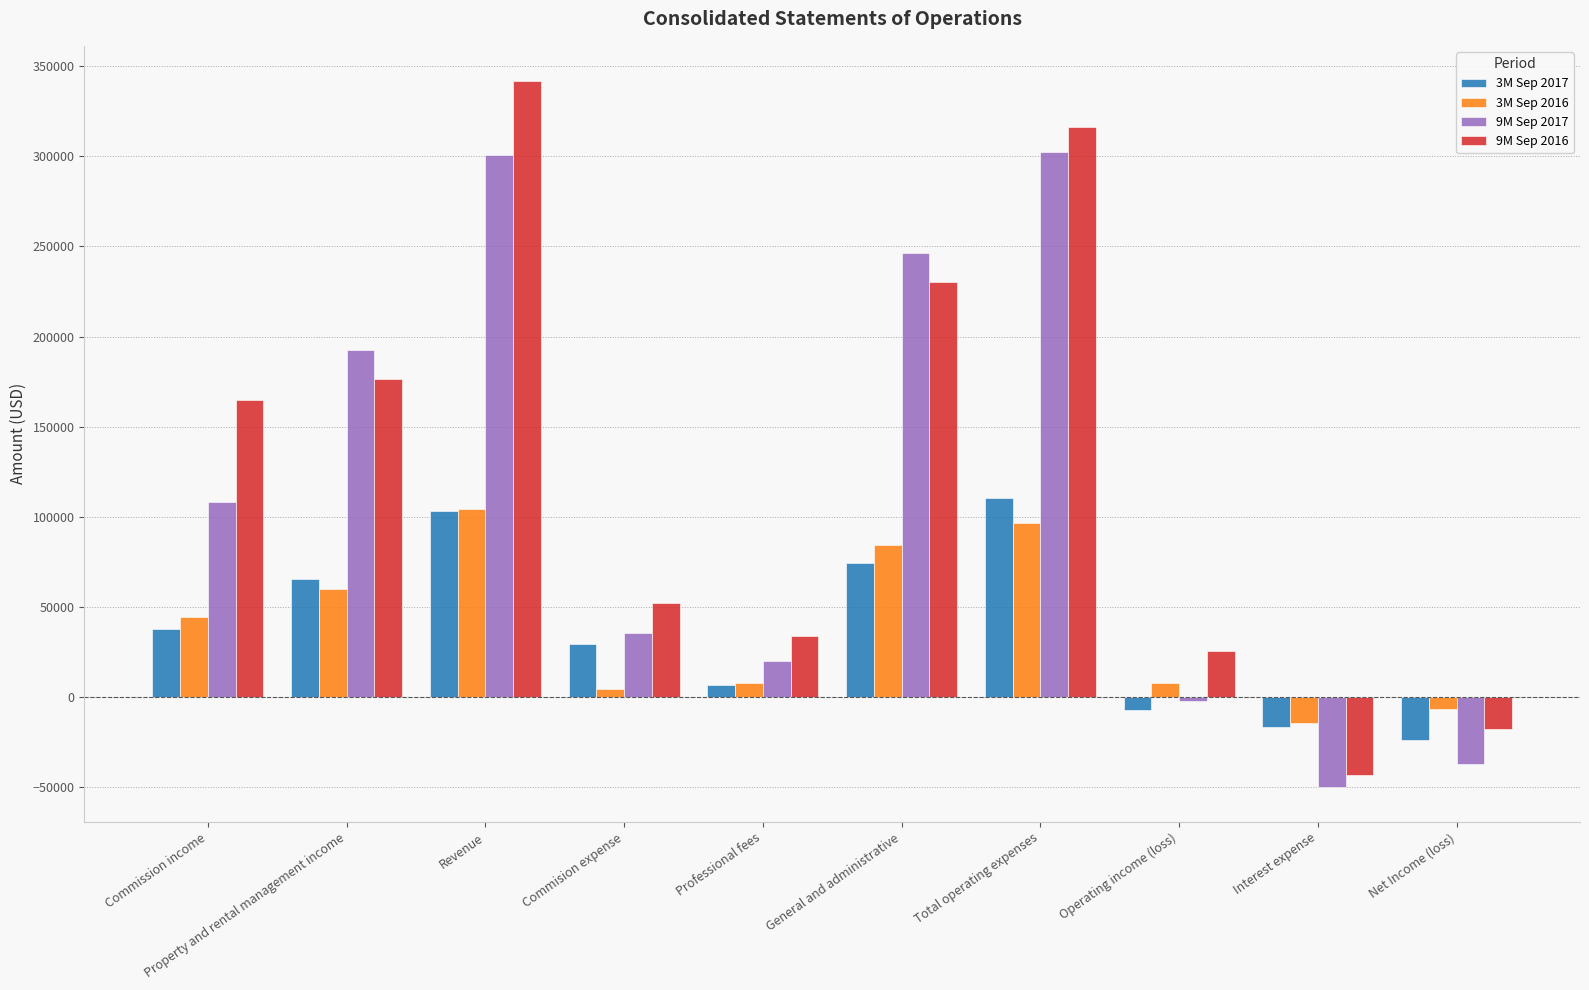

Count the number of categories in the chart.

10